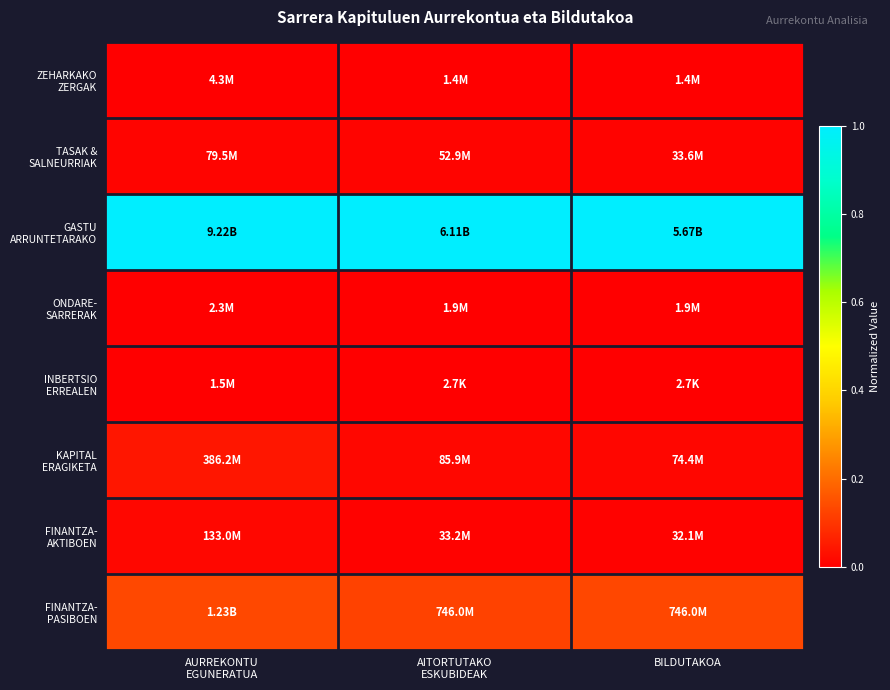

What is the greatest value displayed?

1.0